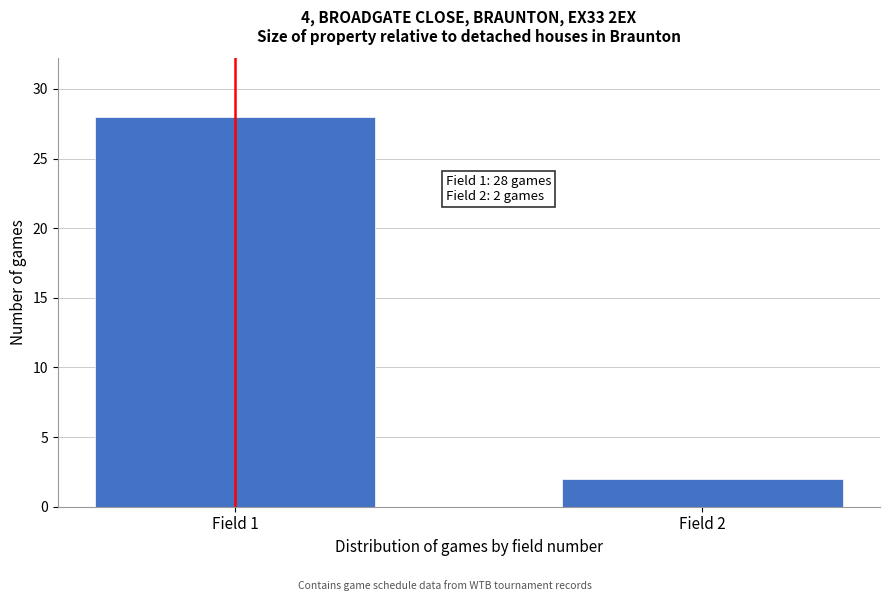

Reading left to right, list all the values displayed in this chart.

28	2